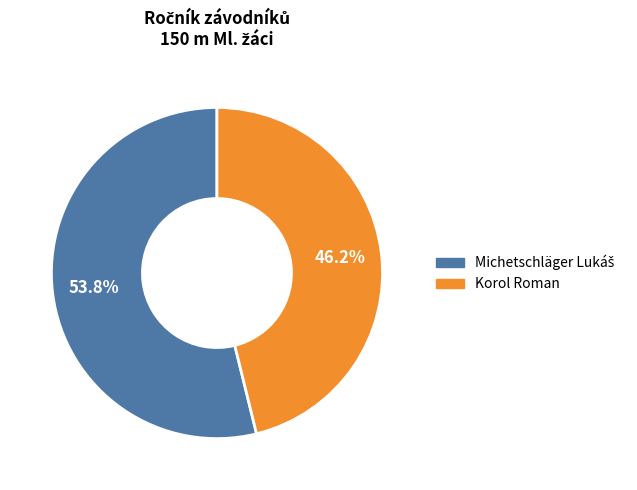

Which category has the smallest portion of the pie?

Korol Roman